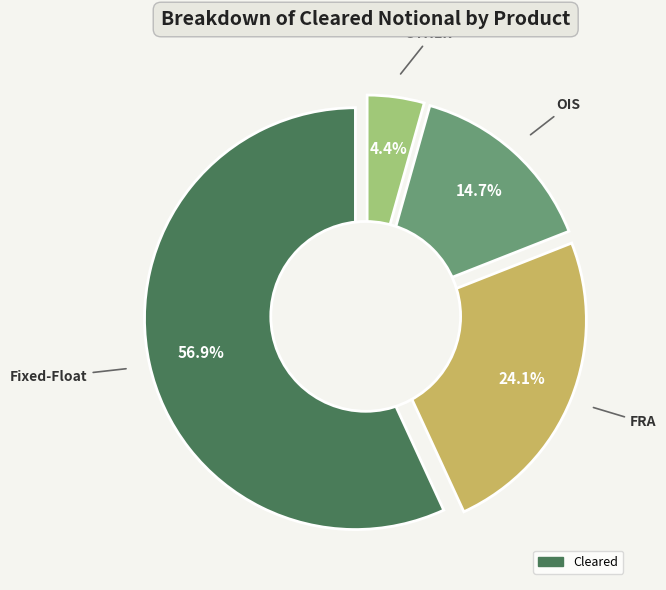

What is the largest slice in the pie chart?

Fixed-Float